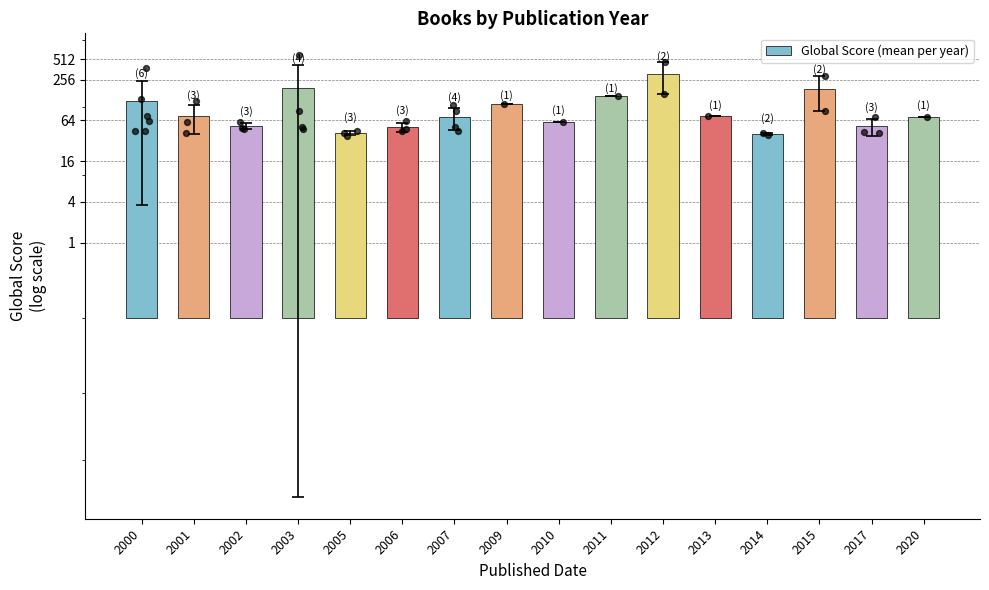

Approximately how many times larger is the value at 2001 compared to 2002?

1.4